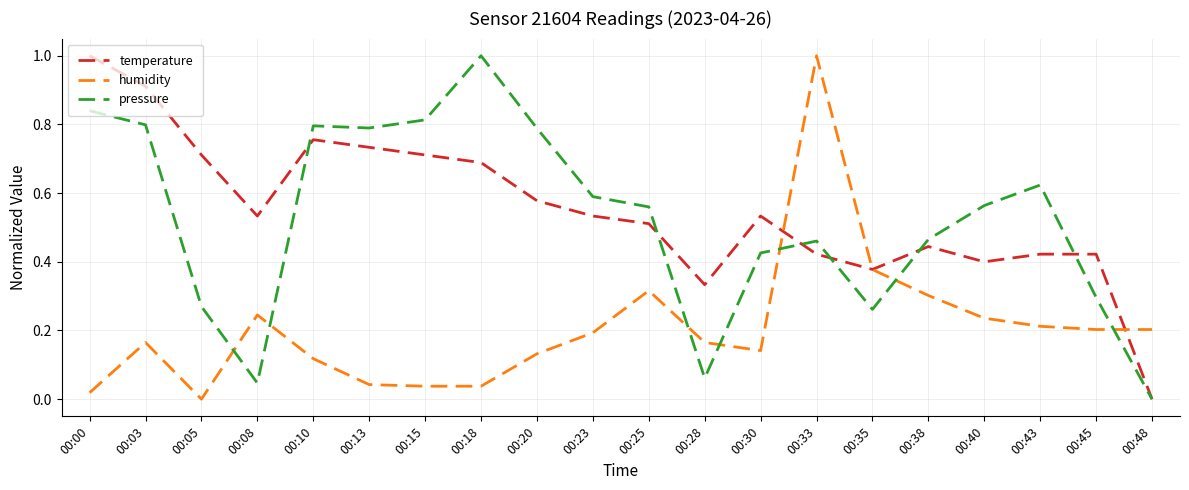

What is the difference between the maximum and second lowest values in the humidity series?

1.0